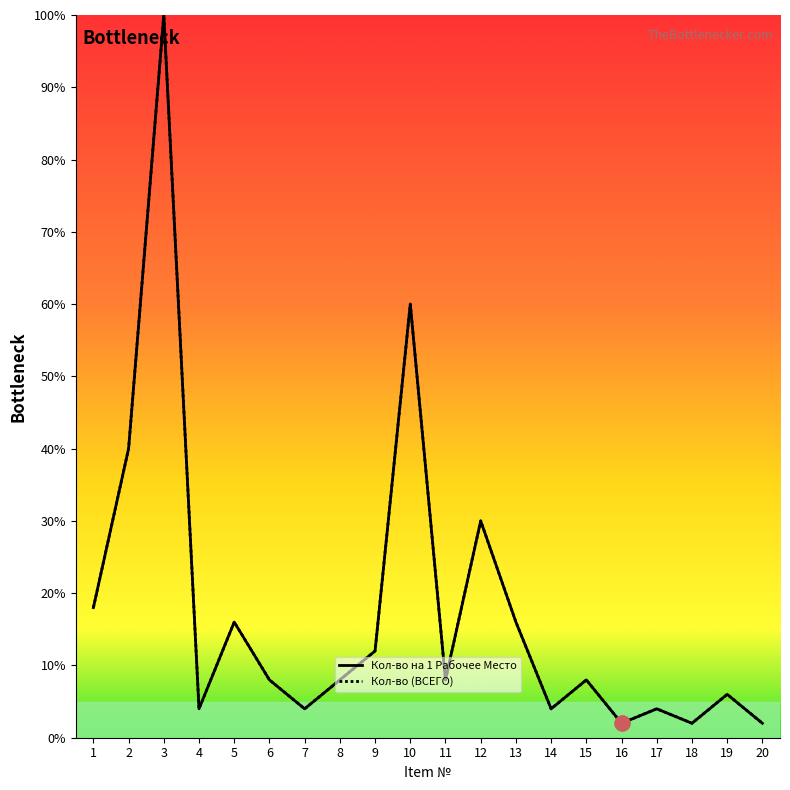

At which category is the sum across all series the highest?

3